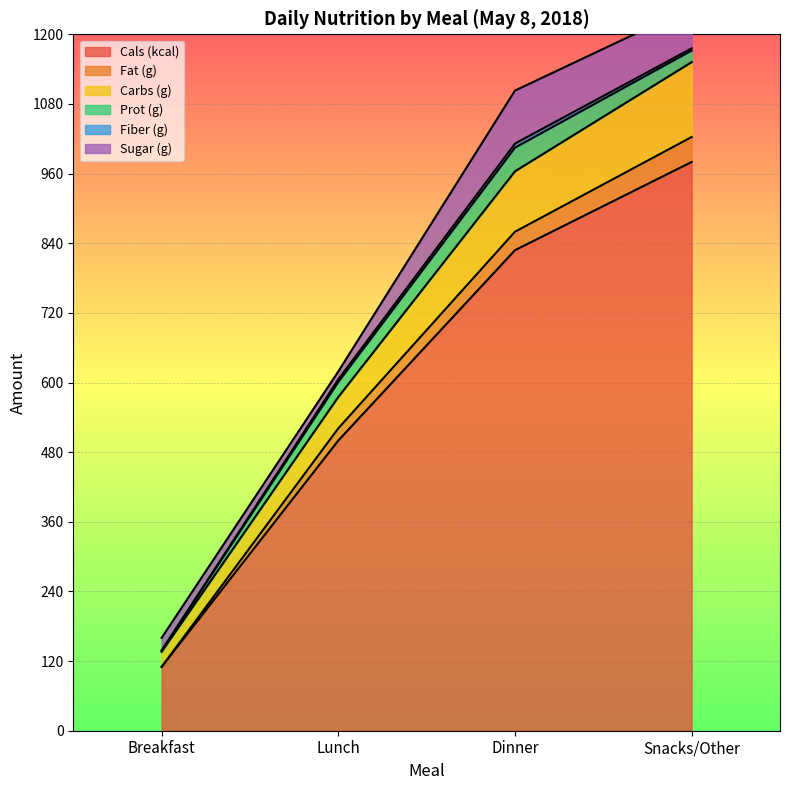

True or false: Fat (g) has more than 1 interior local peaks.

False